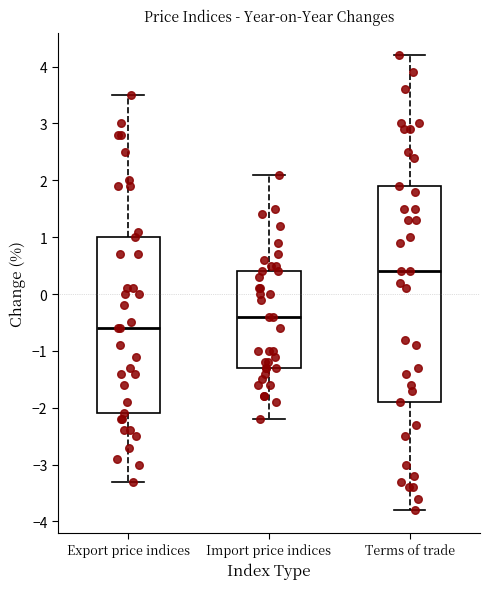

Reading left to right, transcribe this box plot: for each box, give where its median line is, the range the box spans, and where its two whiskers end, as read against the y-axis. The values are not printed on the chart, so give them approximately, as read against the axis.

Export price indices: median -0.6, box -2.1 to 1.0, whiskers -3.3 to 3.5
Import price indices: median -0.4, box -1.3 to 0.4, whiskers -2.2 to 2.1
Terms of trade: median 0.4, box -1.9 to 1.9, whiskers -3.8 to 4.2